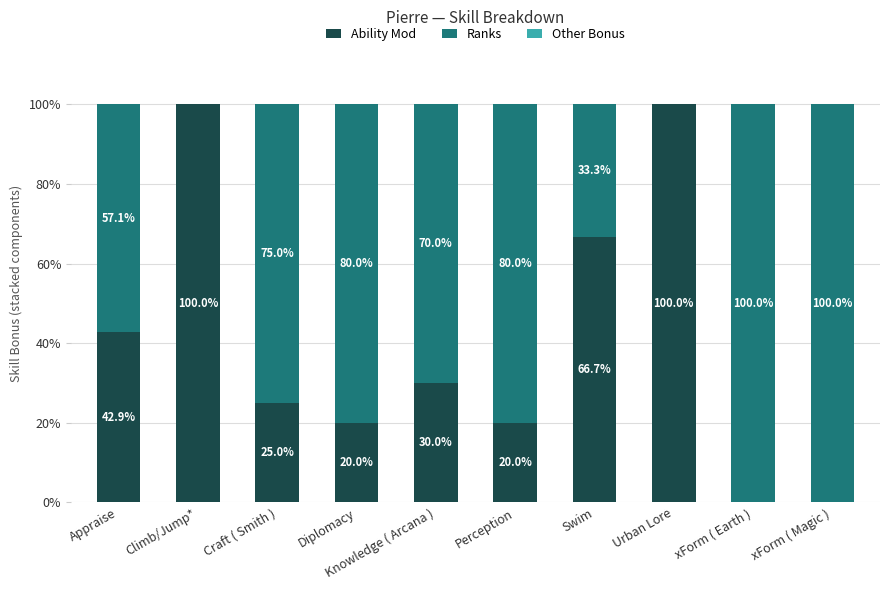

What is the total value across all series at Perception?

100.0